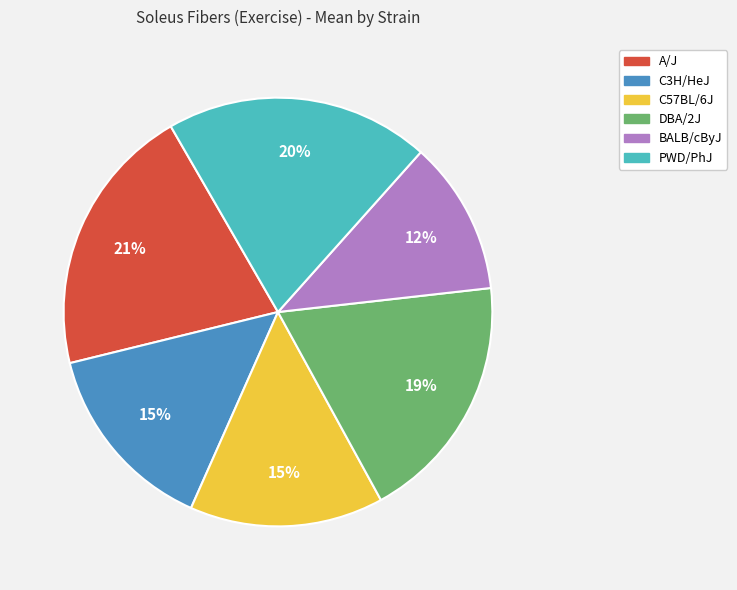

To the nearest percent, what is the combined percentage of C3H/HeJ and C57BL/6J?

29%